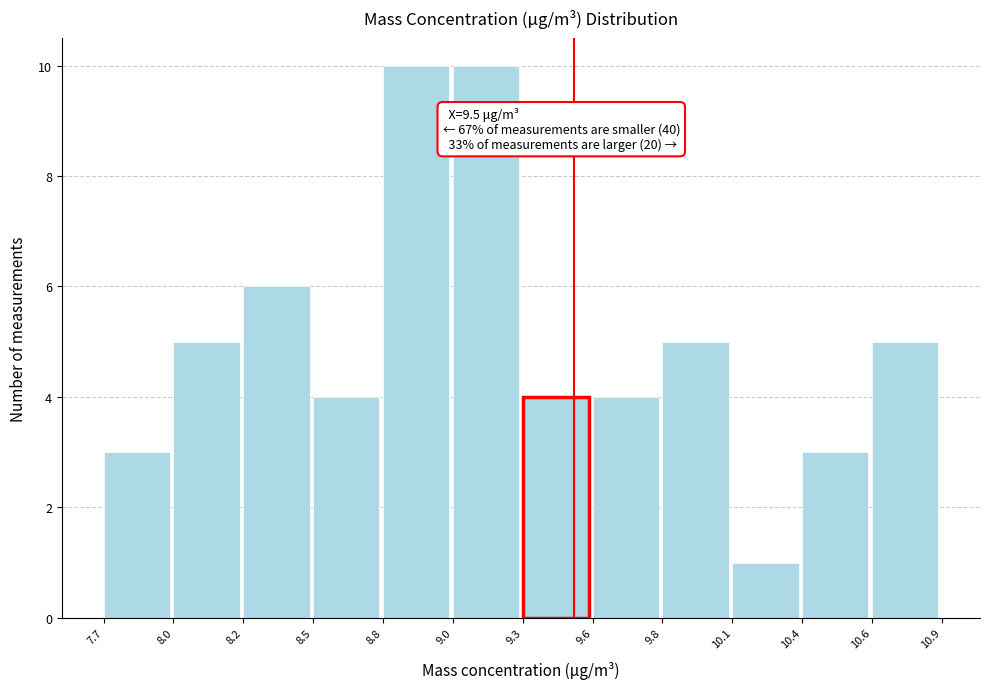

Reading left to right, extract all data points from this chart.

7.7=3	8.0=5	8.2=6	8.5=4	8.8=10	9.0=10	9.3=4	9.6=4	9.8=5	10.1=1	10.4=3	10.6=5